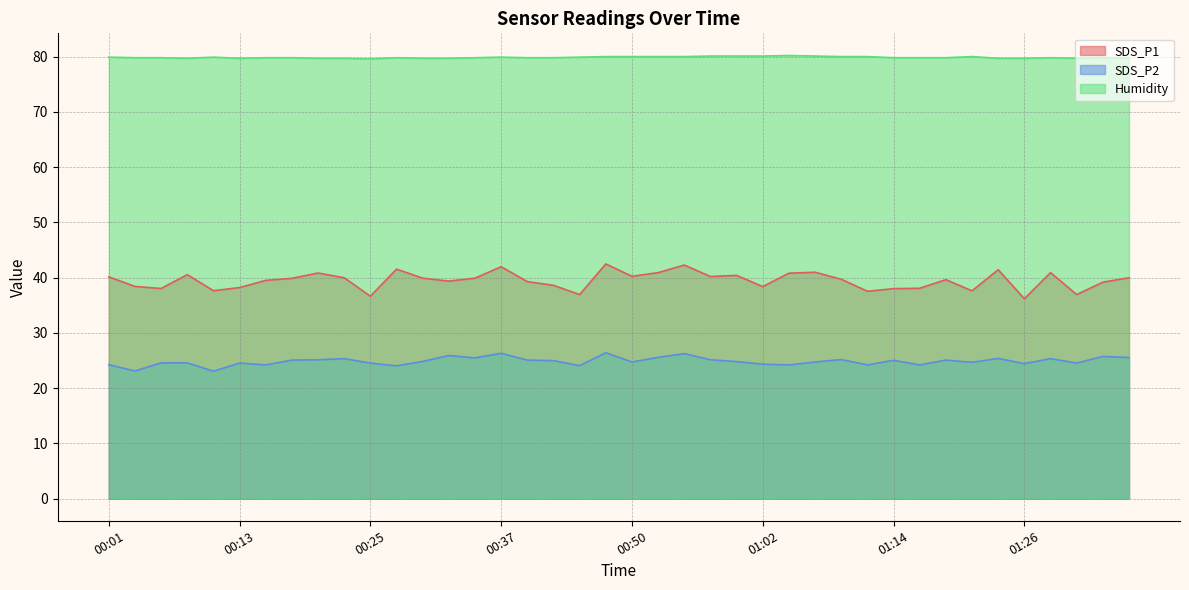

What are all the series names shown in the legend?

SDS_P1, SDS_P2, Humidity